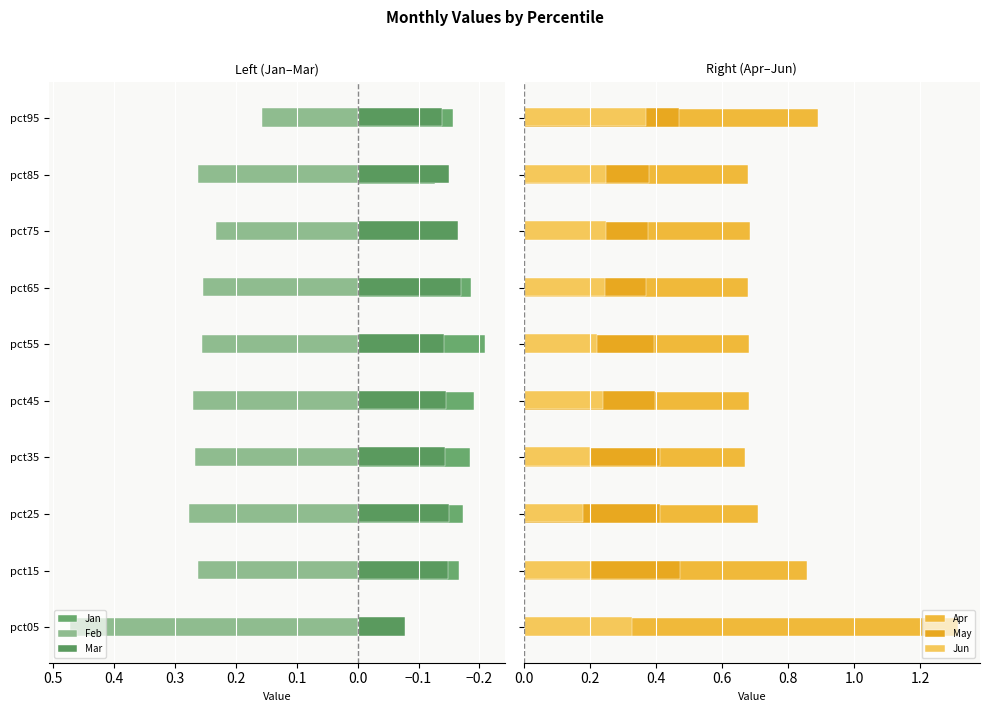

At pct05, list the series in order from smallest to largest.

Mar, Jan, May, Jun, Feb, Apr